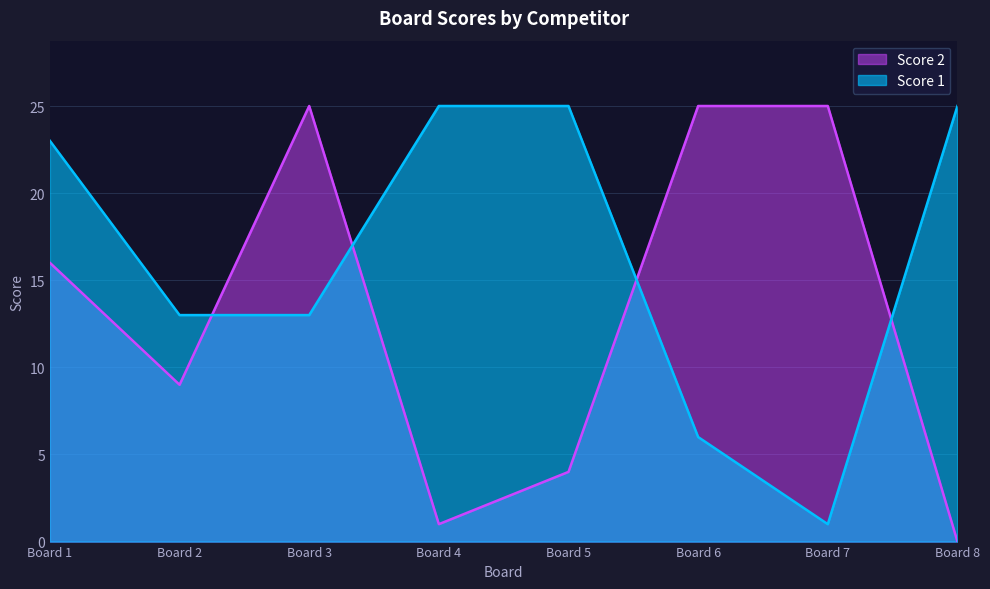

How many lines are shown in the chart?

2